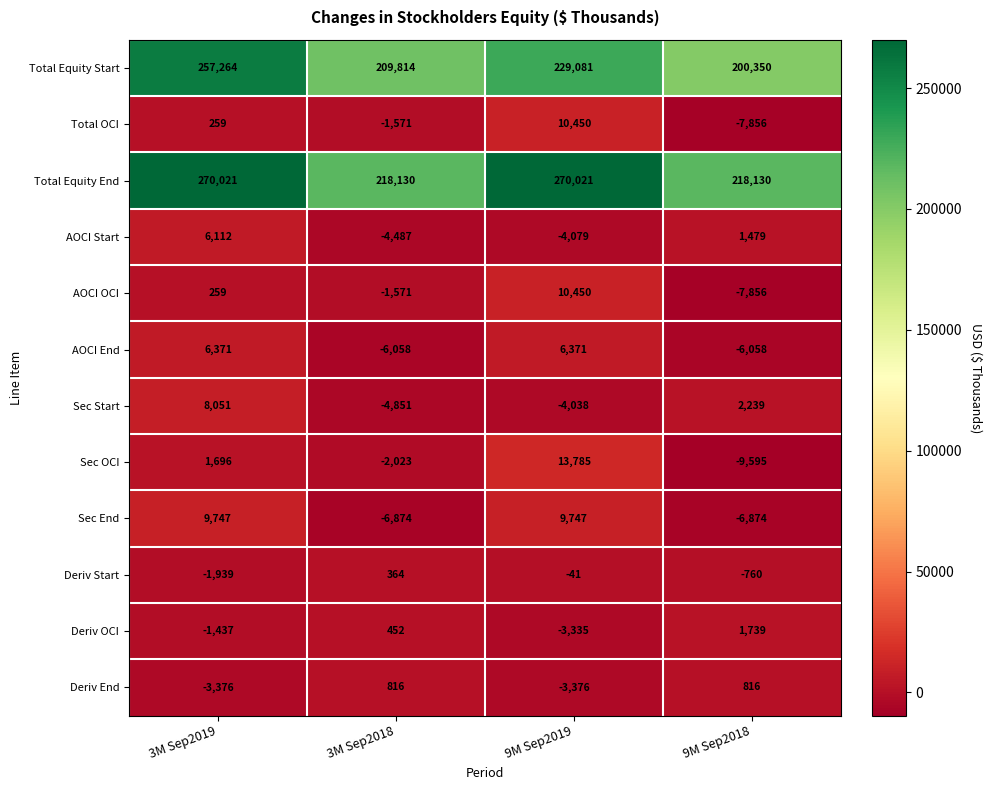

Is the value of AOCI OCI at 3M Sep2018 greater than the value of AOCI Start at 9M Sep2019?

Yes